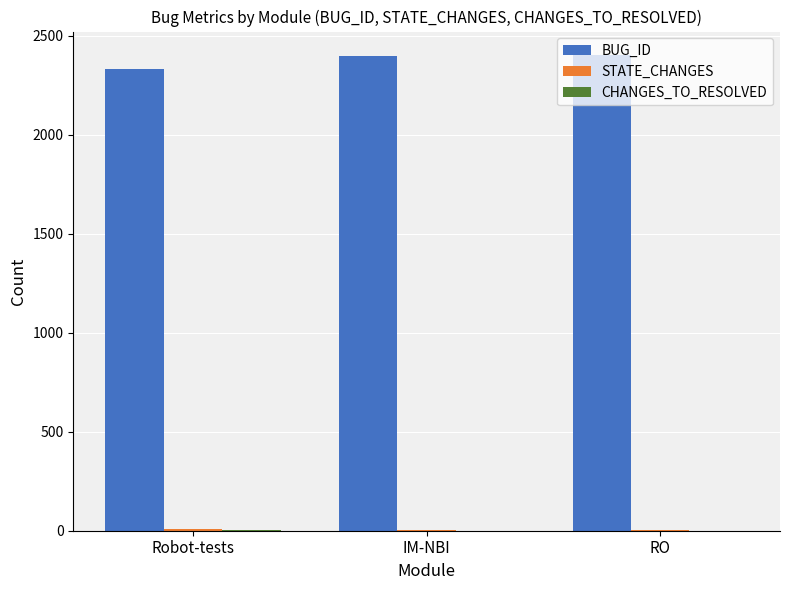

Where is BUG_ID nearest to the value 2366?

IM-NBI